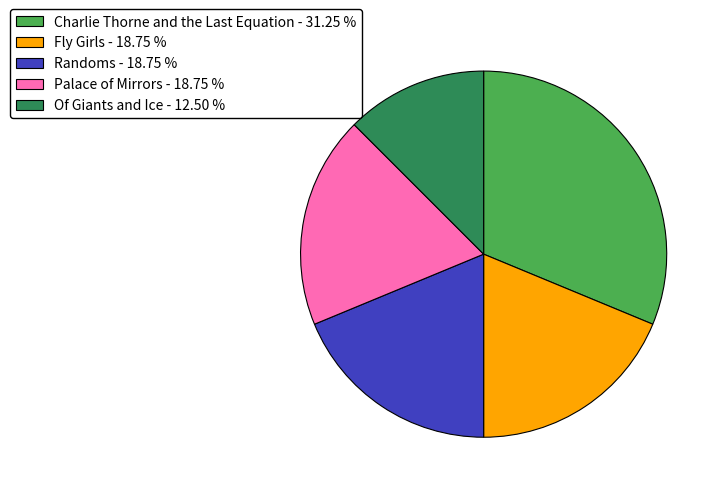

Combined, do Randoms - 18.75 % and Of Giants and Ice - 12.50 % account for over 50%?

No